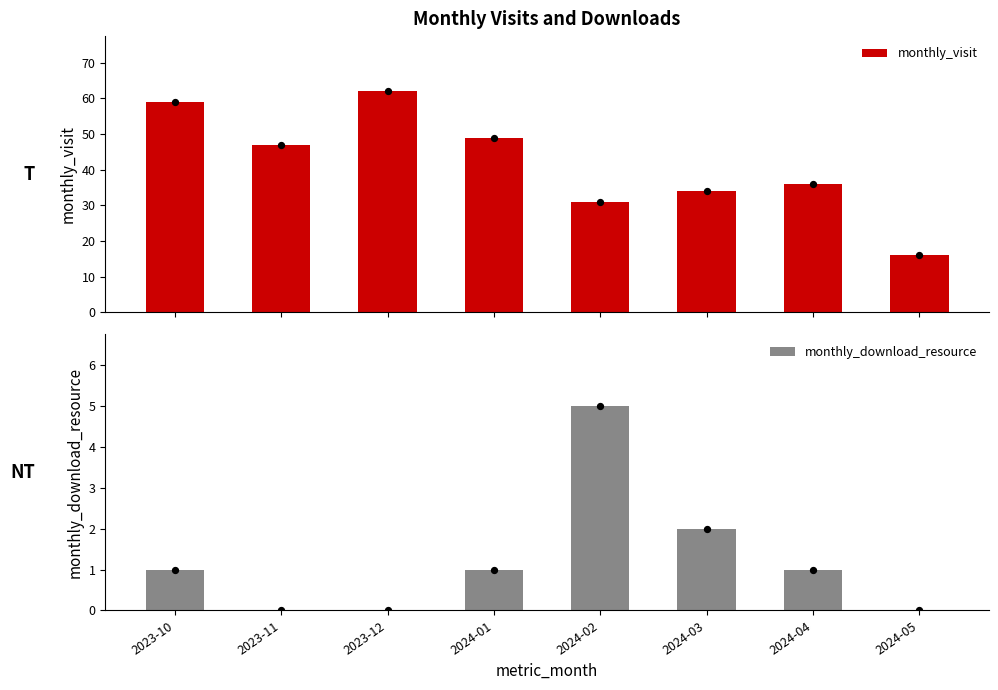

Which series has the largest total across all categories?

monthly_visit